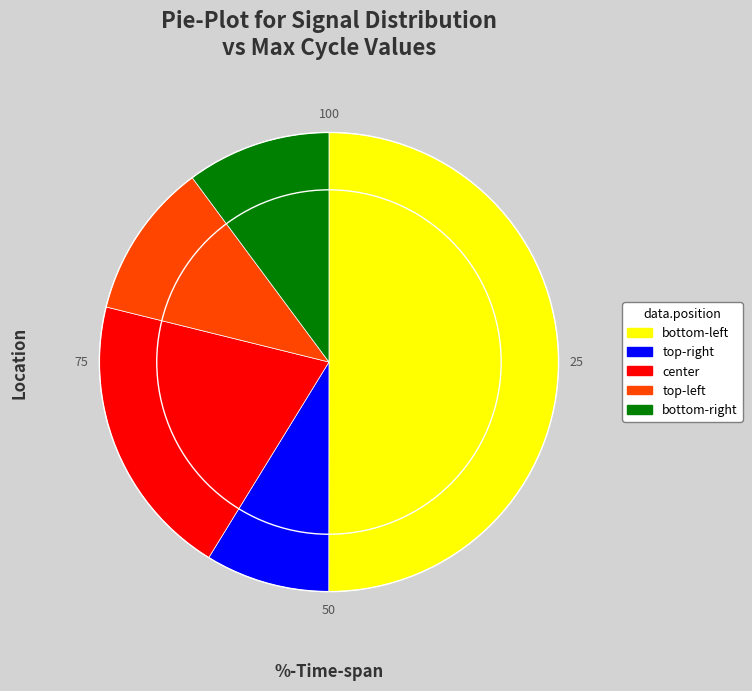

Which slice is the smallest?

top-right